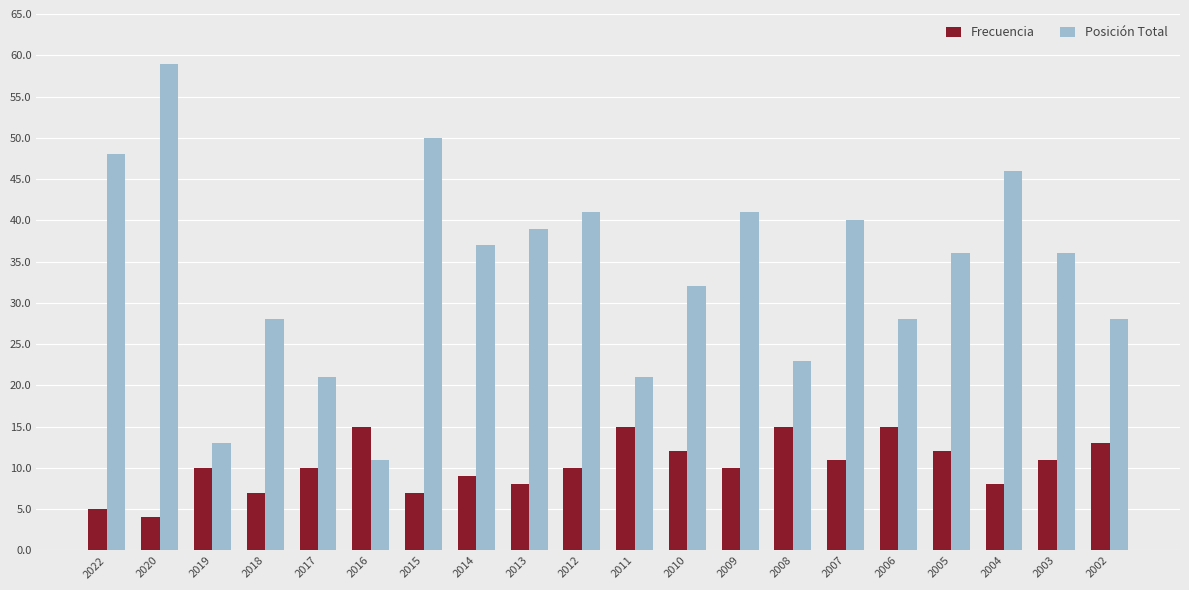

List the series in order of their peak value, lowest first.

Frecuencia, Posición Total